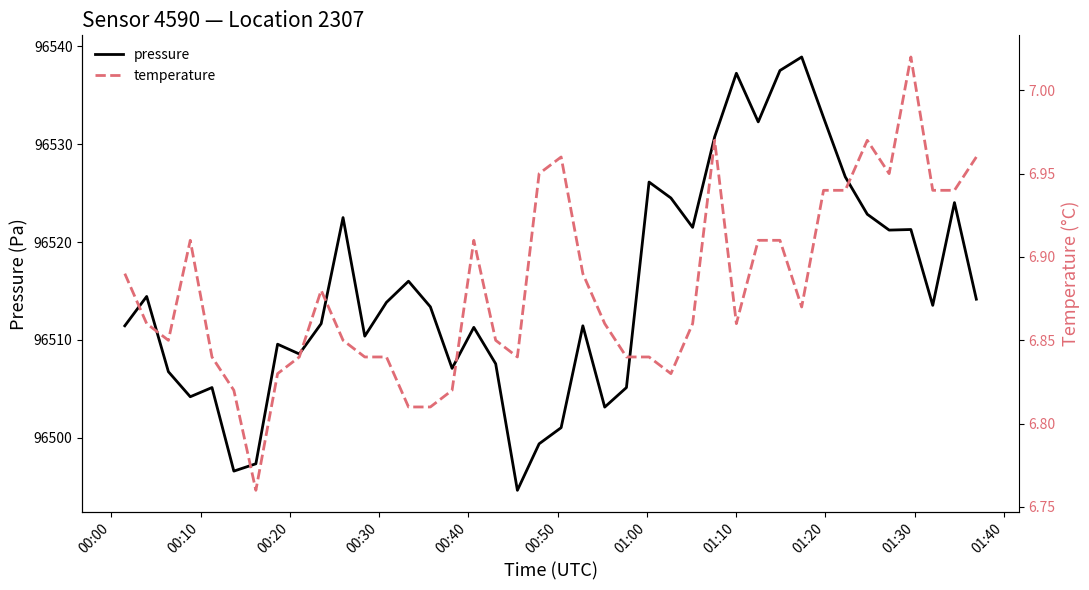

Which has a higher value, 00:50 or 01:10?

01:10